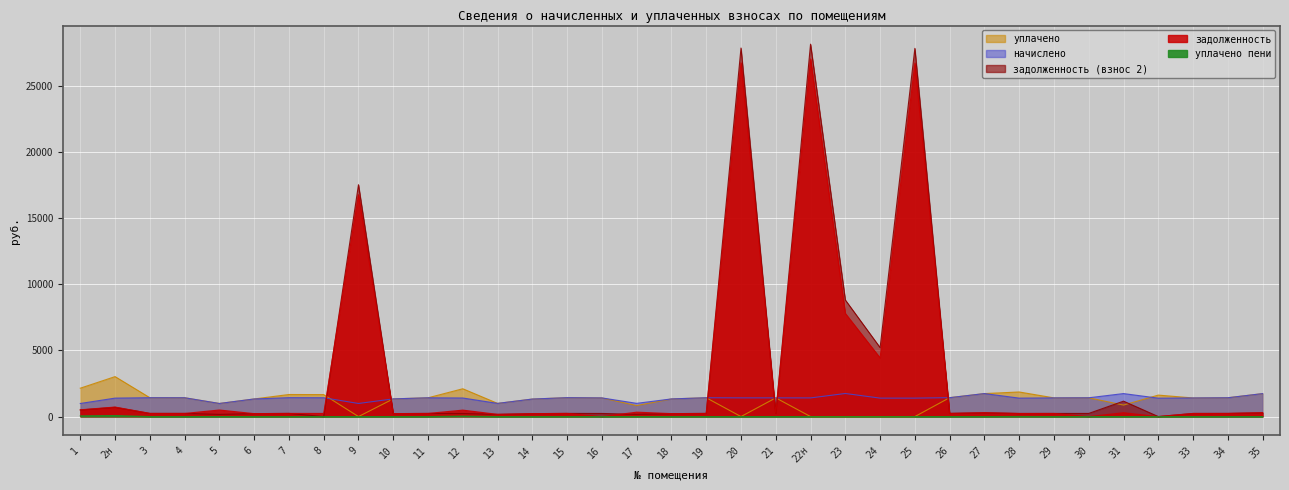

Between which two adjacent categories do задолженность (взнос 2) and начислено first intersect?

8 and 9